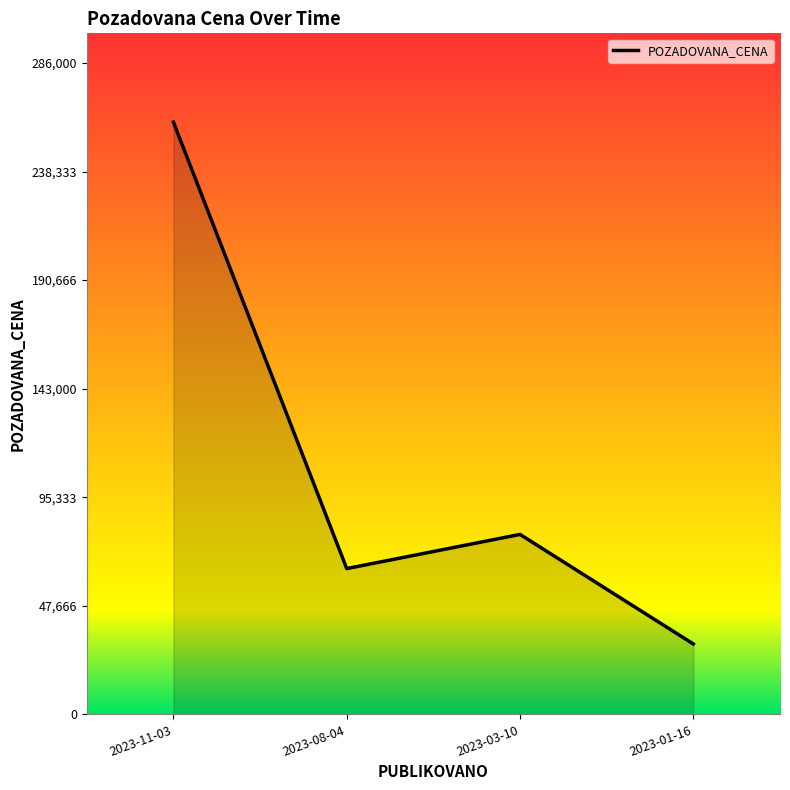

Where is the data nearest to the value 145450?

2023-03-10